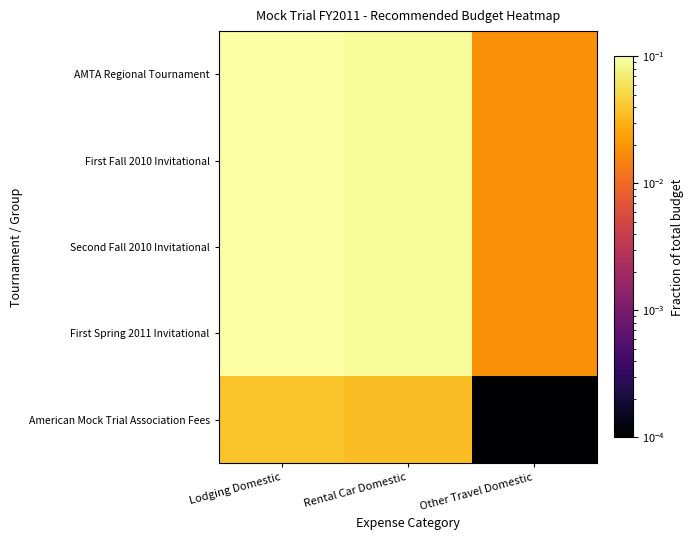

At how many categories does at least one series exceed 0?

3